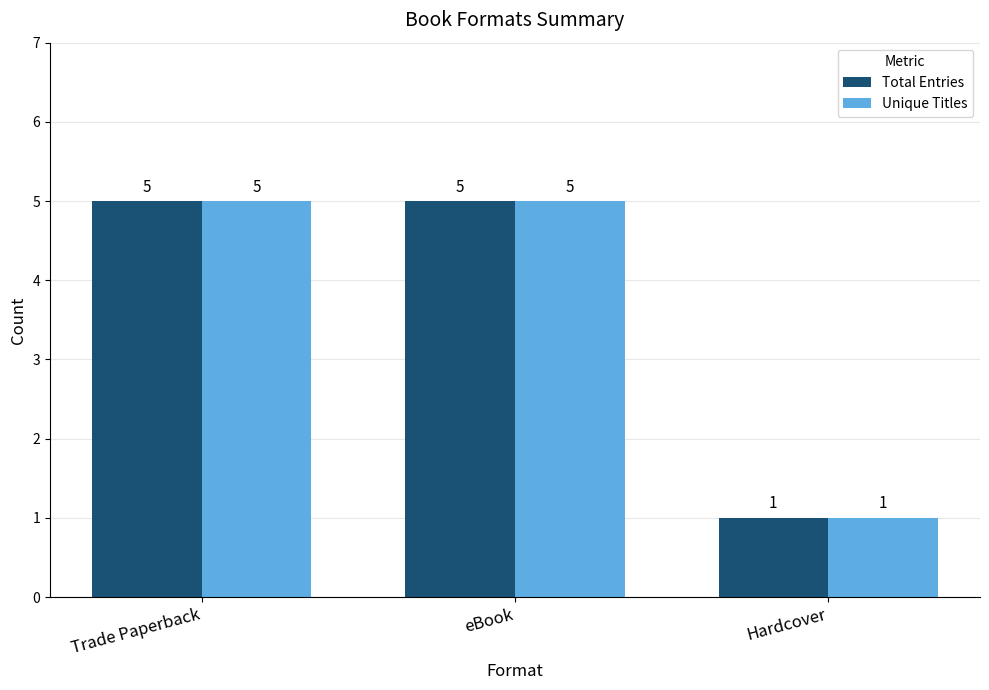

What is the total value across all series at eBook?

10